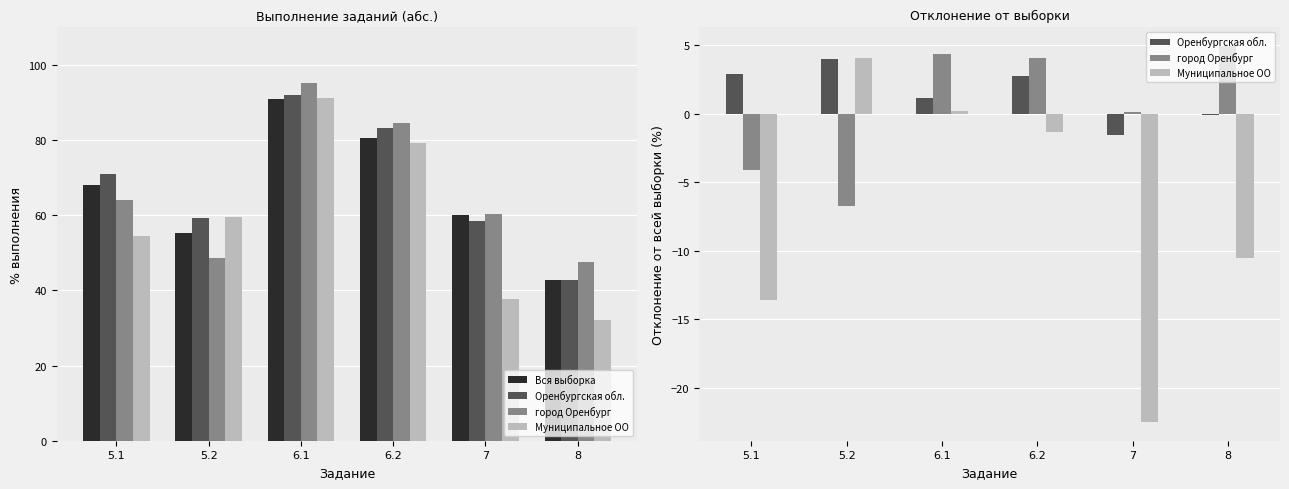

True or false: город Оренбург has a value of 0.0 at 7.

False